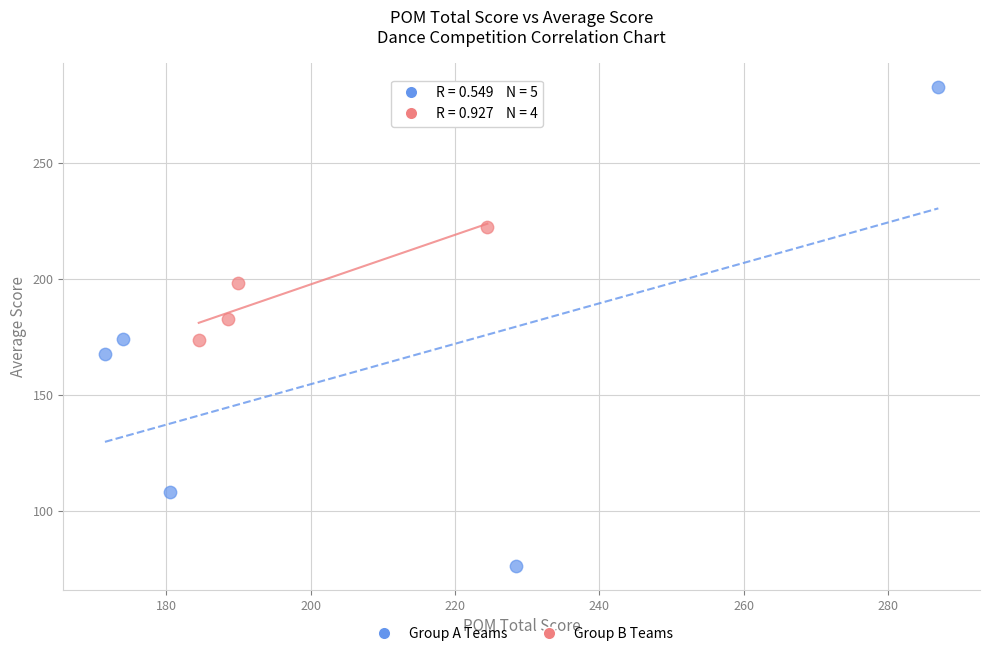

Which series has the widest spread of Y values?

Group A Teams